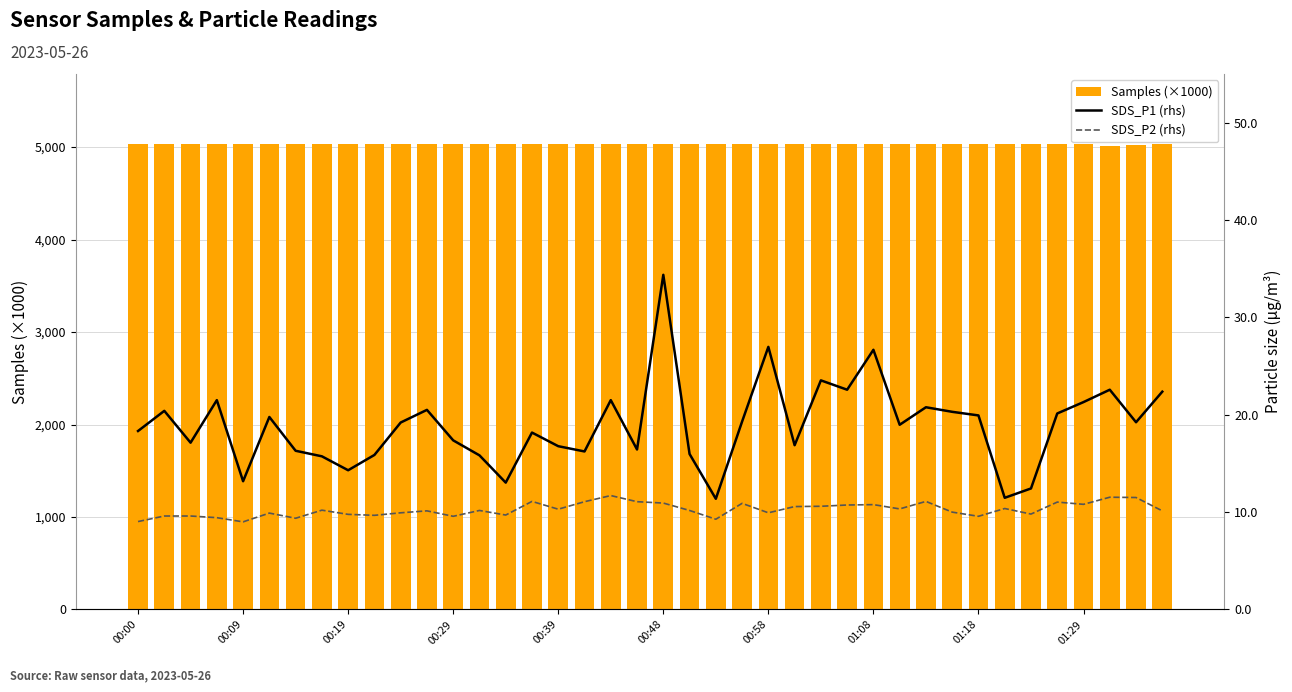

What is the highest value of the Samples (×1000) series?

5034.8